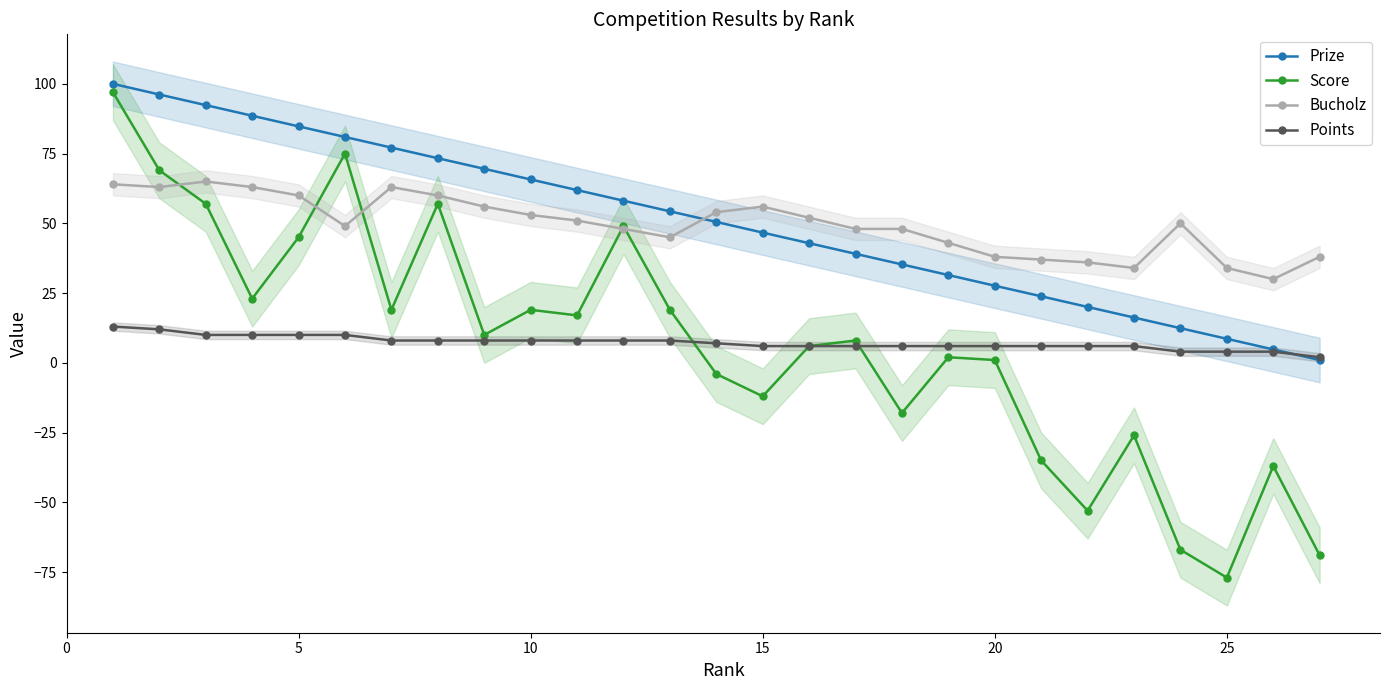

Which series ends up on top after the final intersection of Bucholz and Prize?

Bucholz